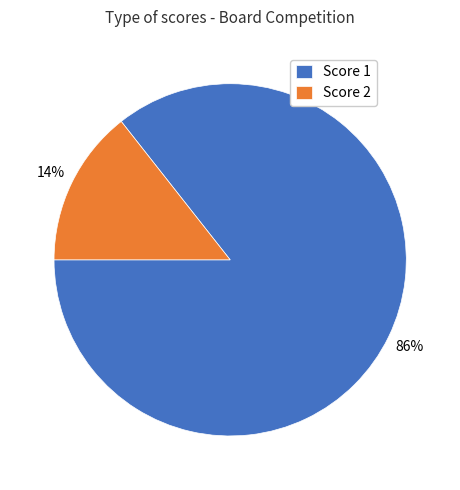

What percentage is the Score 1 slice, to the nearest percent?

86%